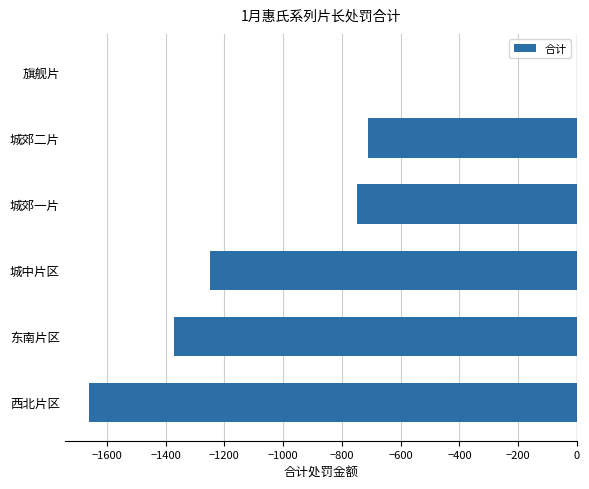

Which category has the highest value across all series?

旗舰片